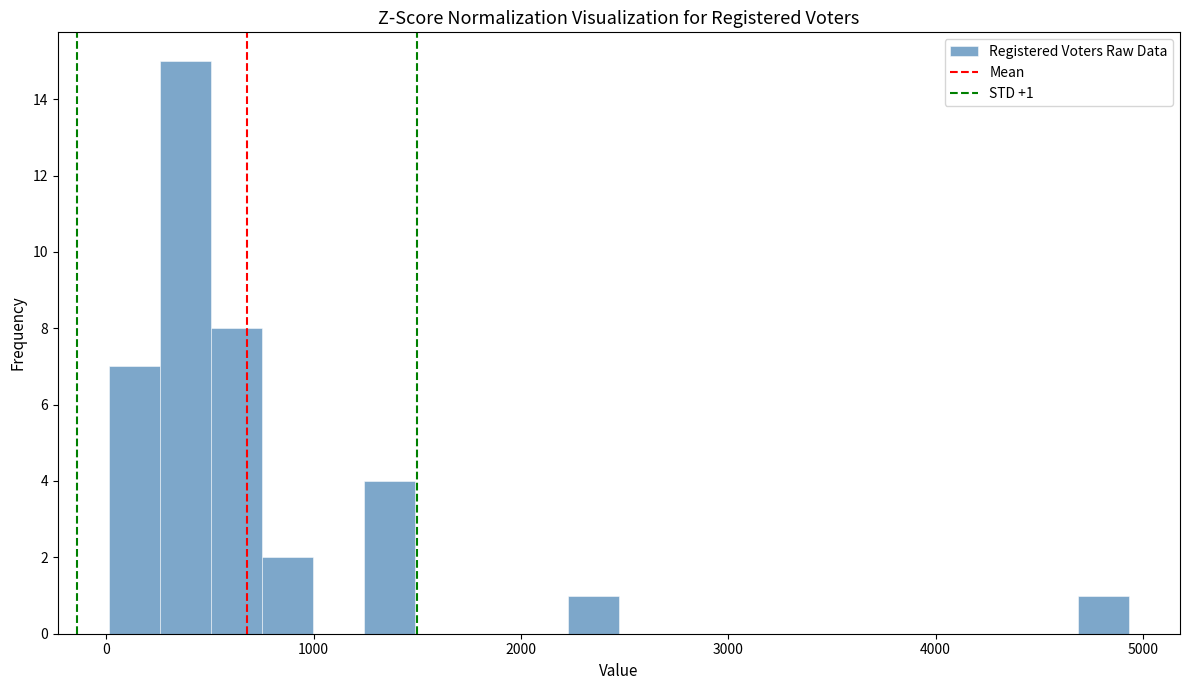

Around what value on the x-axis is the tallest bar? Give the approximate position of its centre, as read against the axis.

400